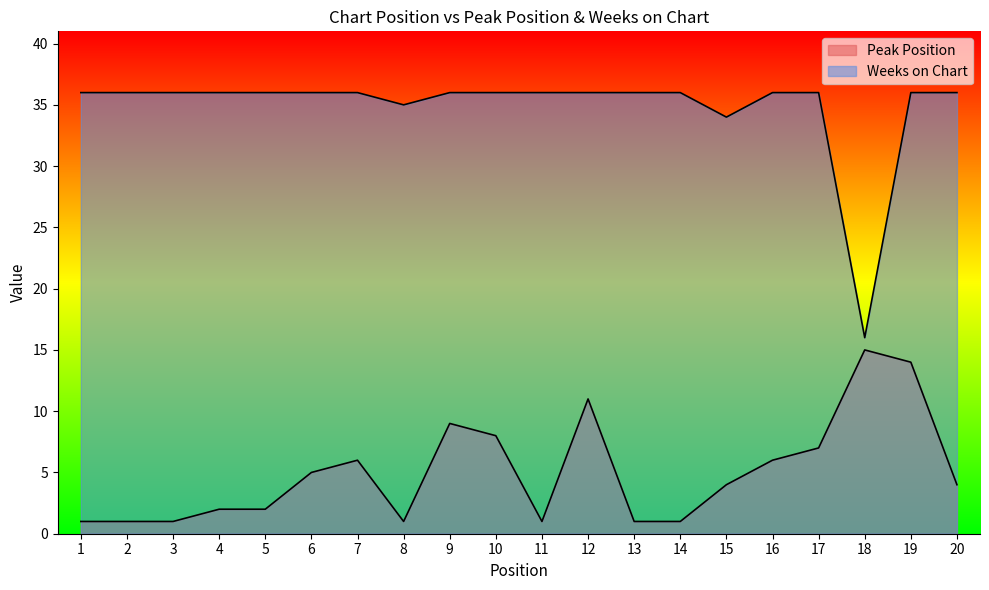

What is the difference between the second highest and minimum values in the Peak Position series?

13